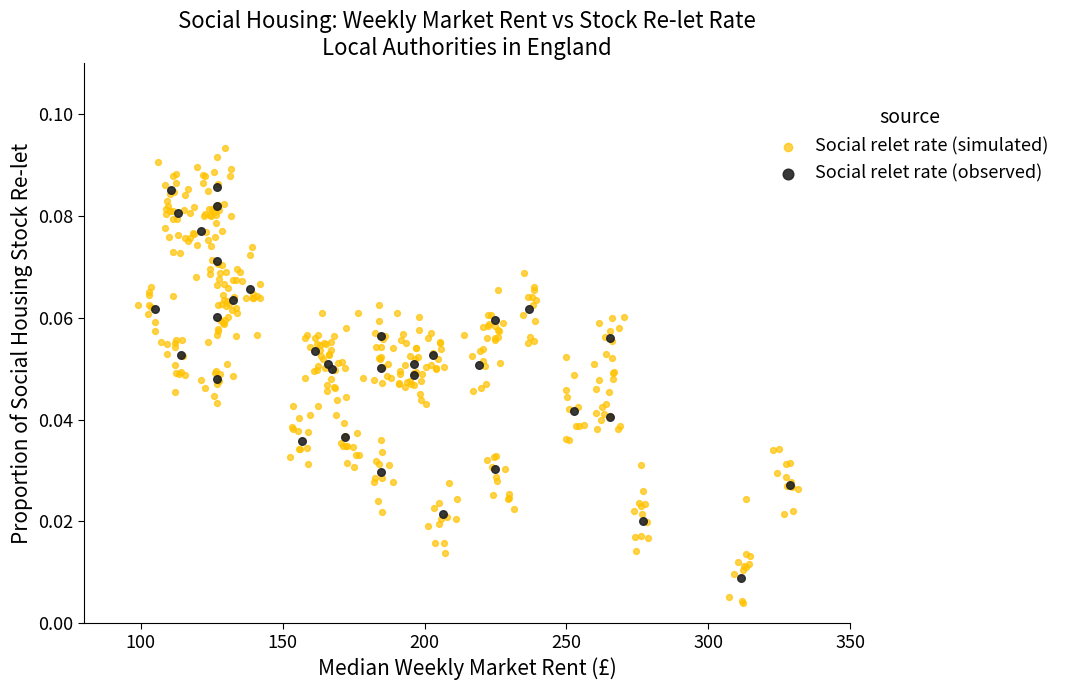

Which series reaches the minimum Y coordinate?

Social relet rate (simulated)